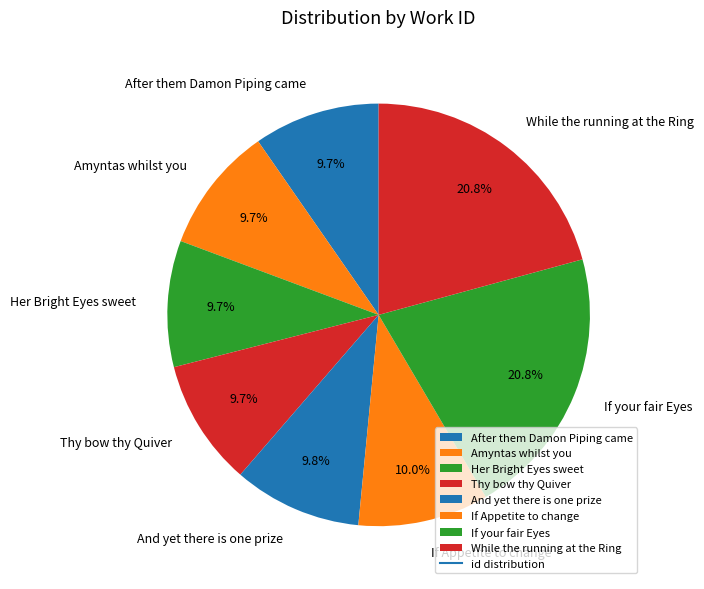

What percentage is the And yet there is one prize slice, to the nearest percent?

10%